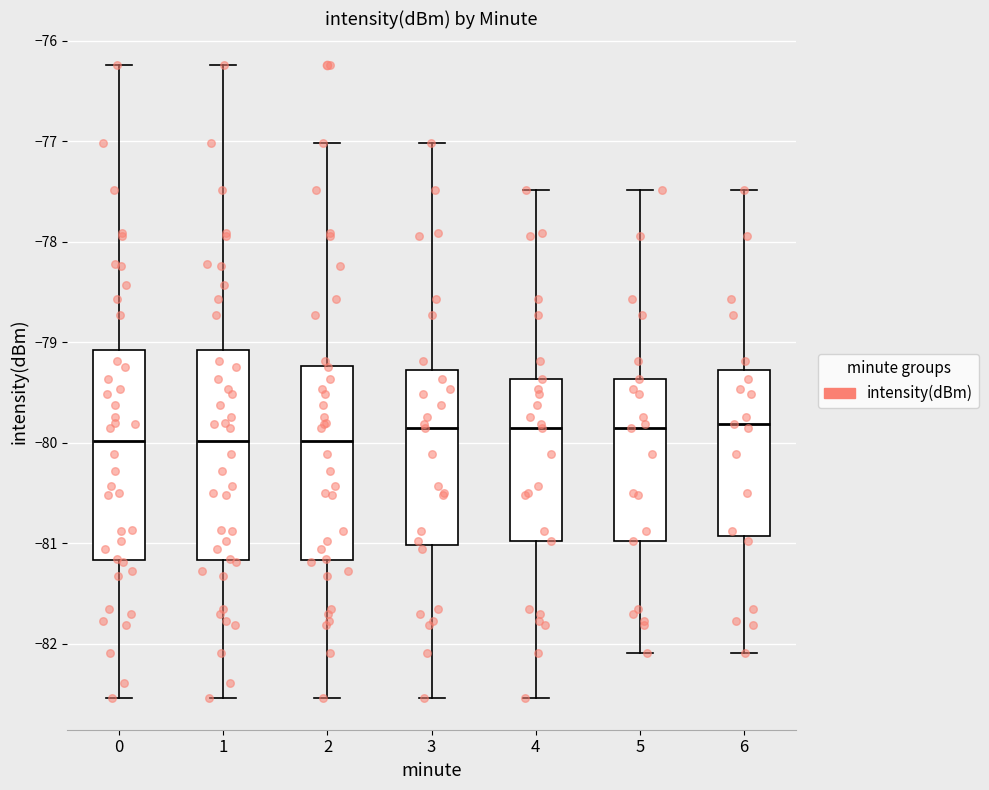

Reading left to right, read every box against the y-axis: the position of its median line, the range the box covers, and the ends of its whiskers. The values are not printed on the chart, so give them approximately, as read against the axis.

0: median -80.0, box -81.2 to -79.1, whiskers -82.5 to -76.2
1: median -80.0, box -81.2 to -79.1, whiskers -82.5 to -76.2
2: median -80.0, box -81.2 to -79.2, whiskers -82.5 to -77.0
3: median -79.8, box -81.0 to -79.3, whiskers -82.5 to -77.0
4: median -79.8, box -81.0 to -79.4, whiskers -82.5 to -77.5
5: median -79.8, box -81.0 to -79.4, whiskers -82.1 to -77.5
6: median -79.8, box -80.9 to -79.3, whiskers -82.1 to -77.5